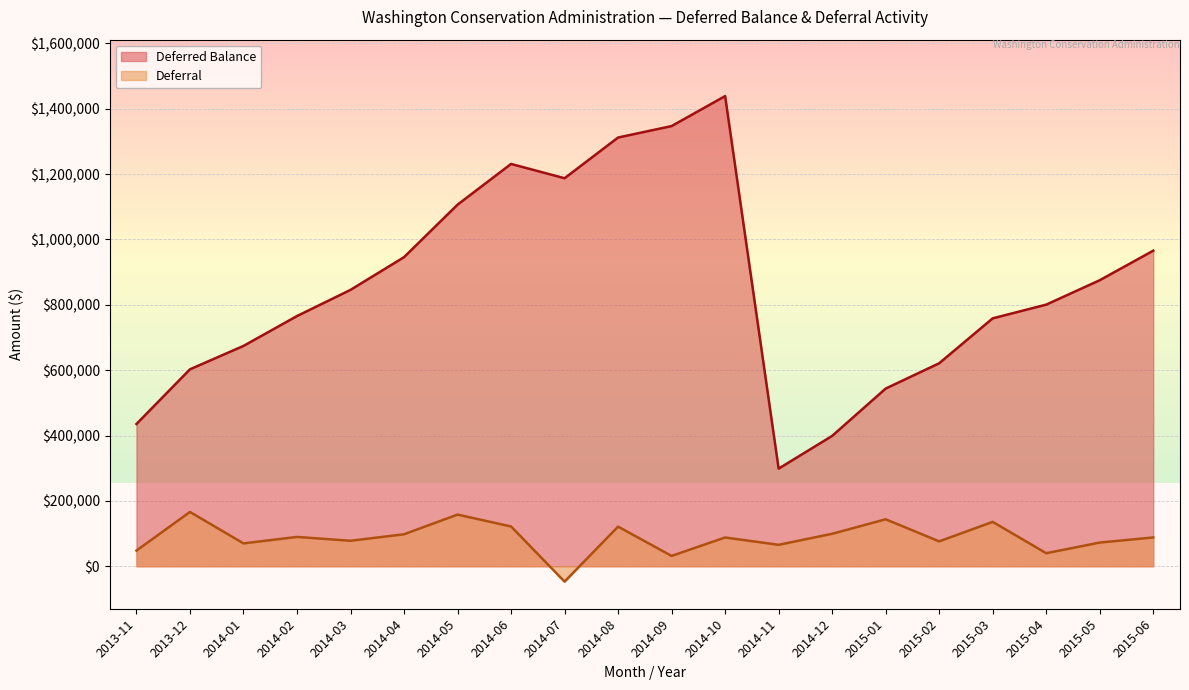

True or false: Deferral and Deferred Balance cross at least once.

False